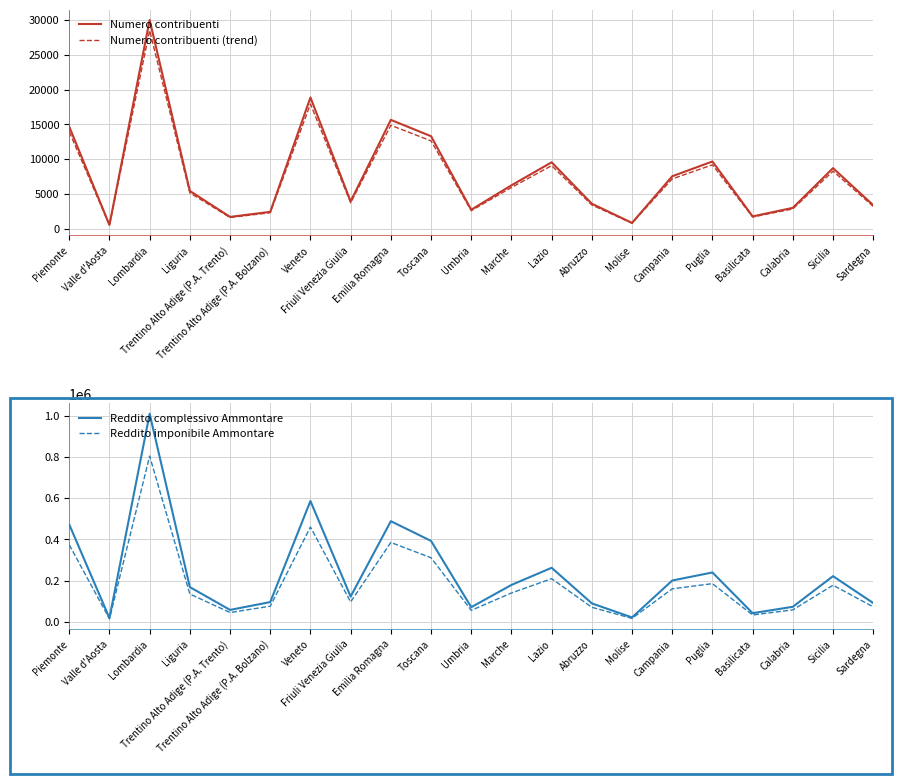

At which category does Reddito imponibile Ammontare reach its first local peak?

Lombardia